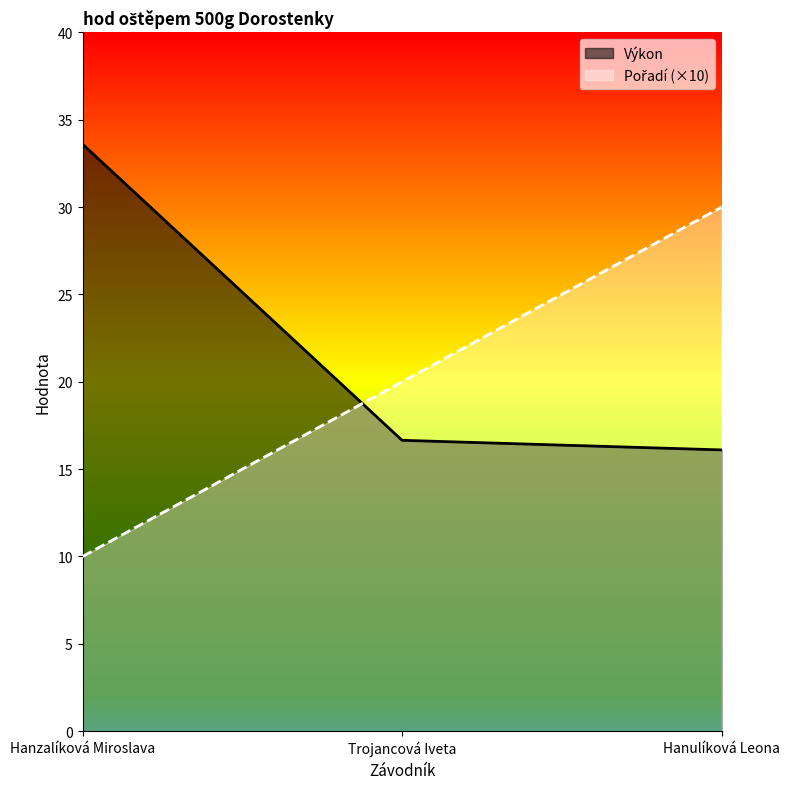

Between Trojancová Iveta and Hanulíková Leona, which series saw the biggest shift?

Pořadí